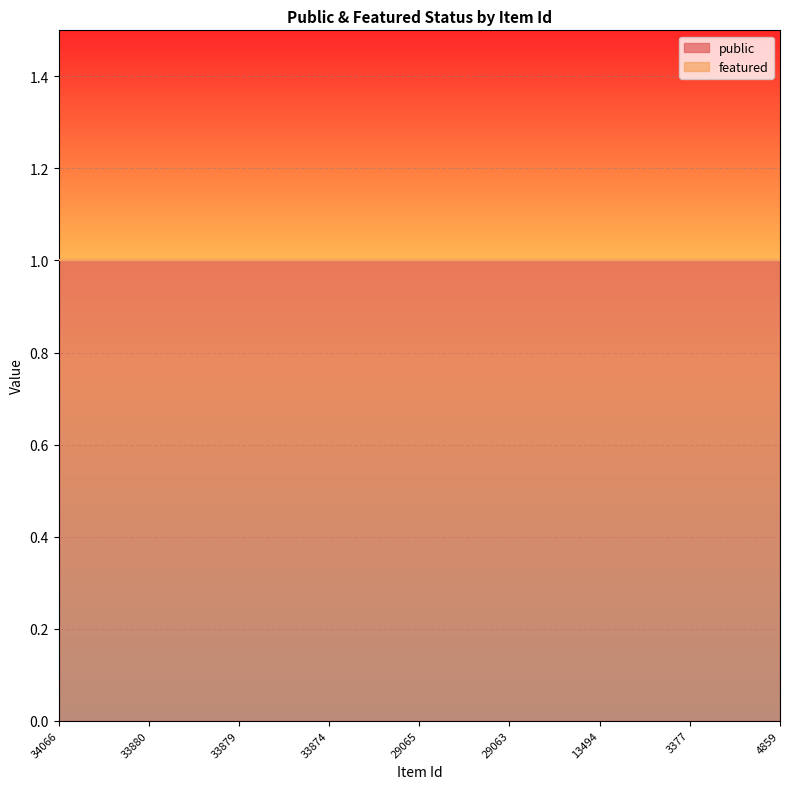

Reading left to right, extract all data points from this chart.

public: 1	1	1	1	1	1	1	1	1
featured: 0	0	0	0	0	0	0	0	0